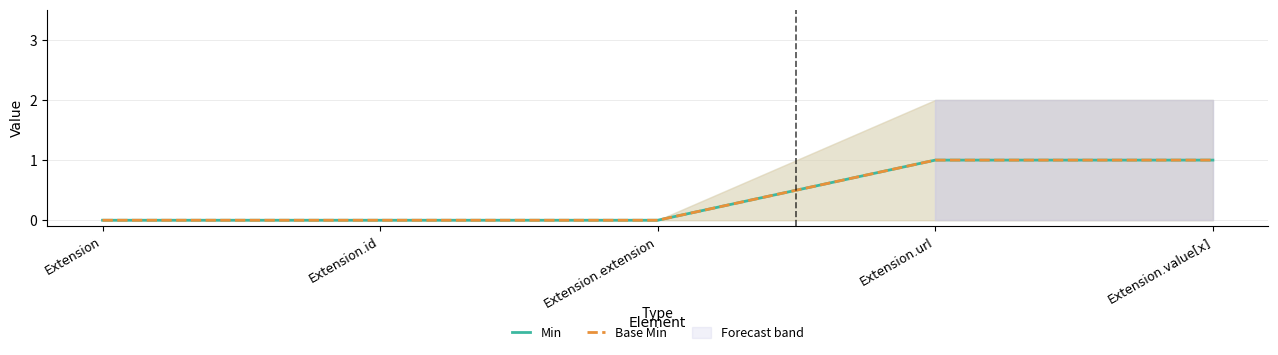

How many lines are shown in the chart?

2